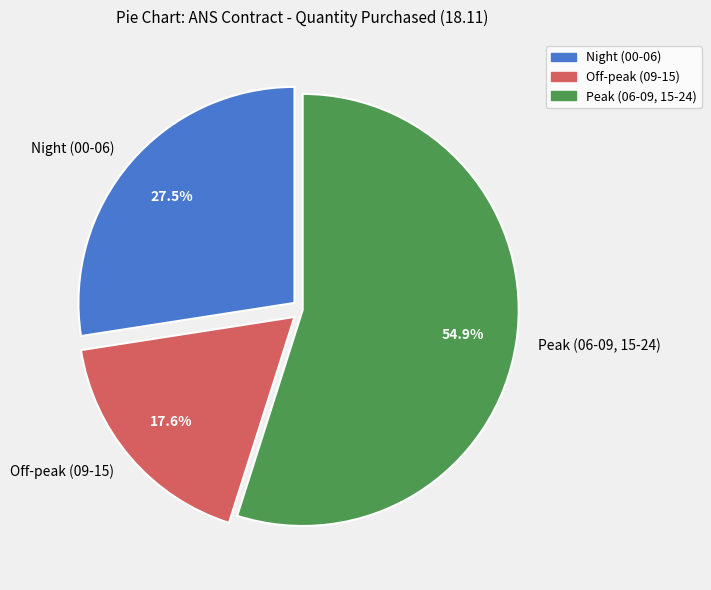

Is the sum of Peak (06-09, 15-24) and Off-peak (09-15) greater than half?

Yes